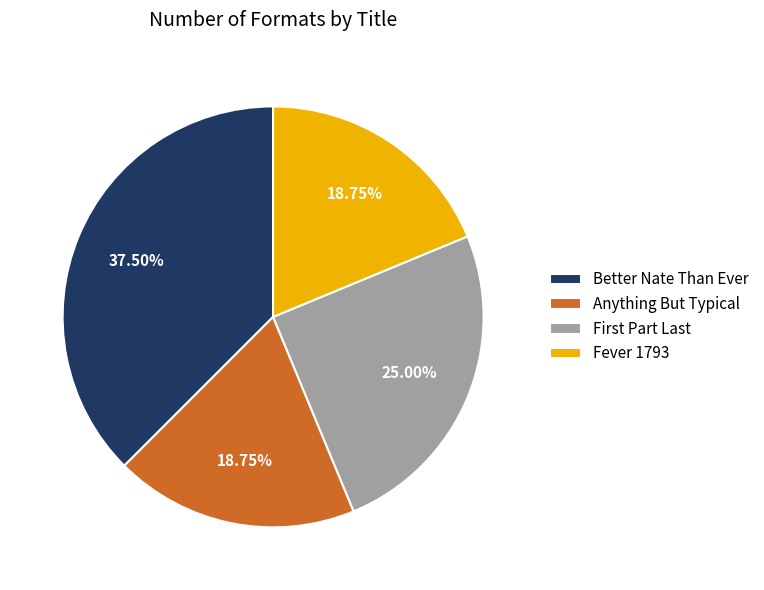

What is the ratio of the value at Fever 1793 to the value at Anything But Typical?

1.0